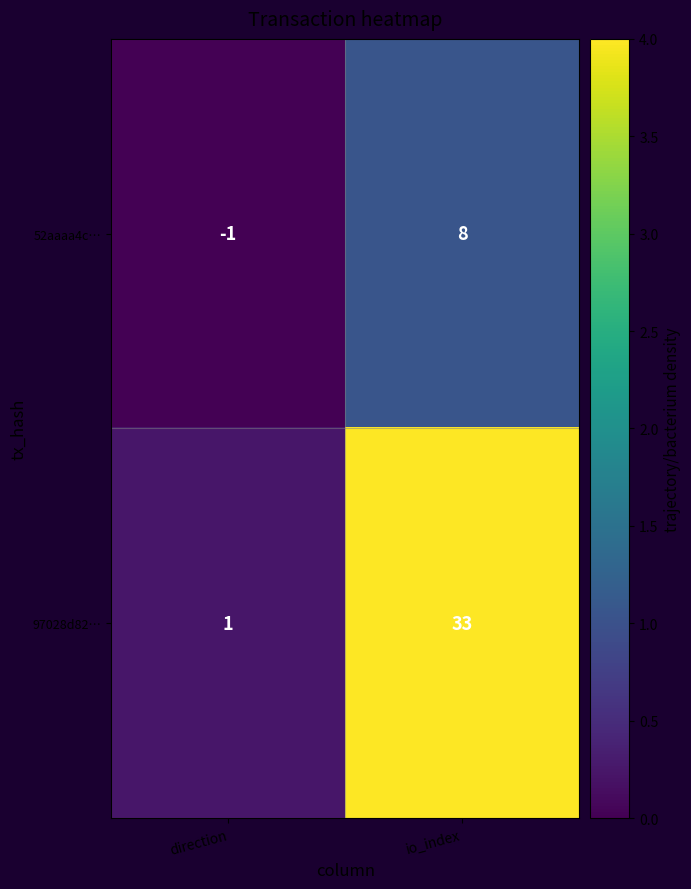

What is the difference between the maximum and minimum values in the 97028d82… series?

32